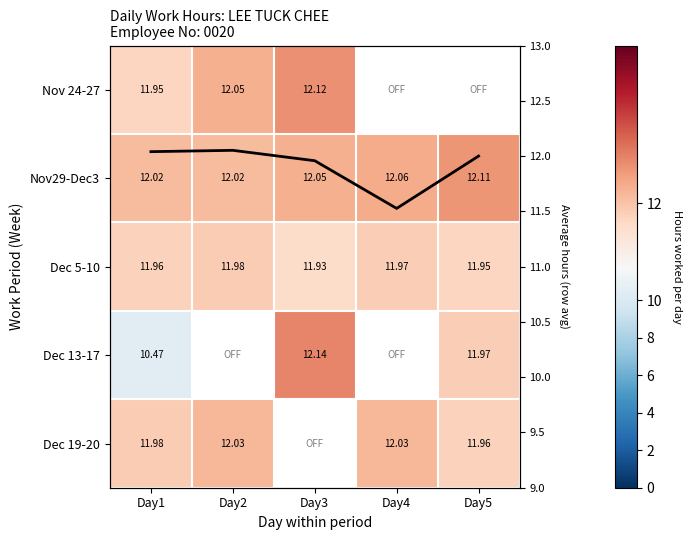

What is the difference between the Dec 13-17 values at Day5 and Day3?

0.2